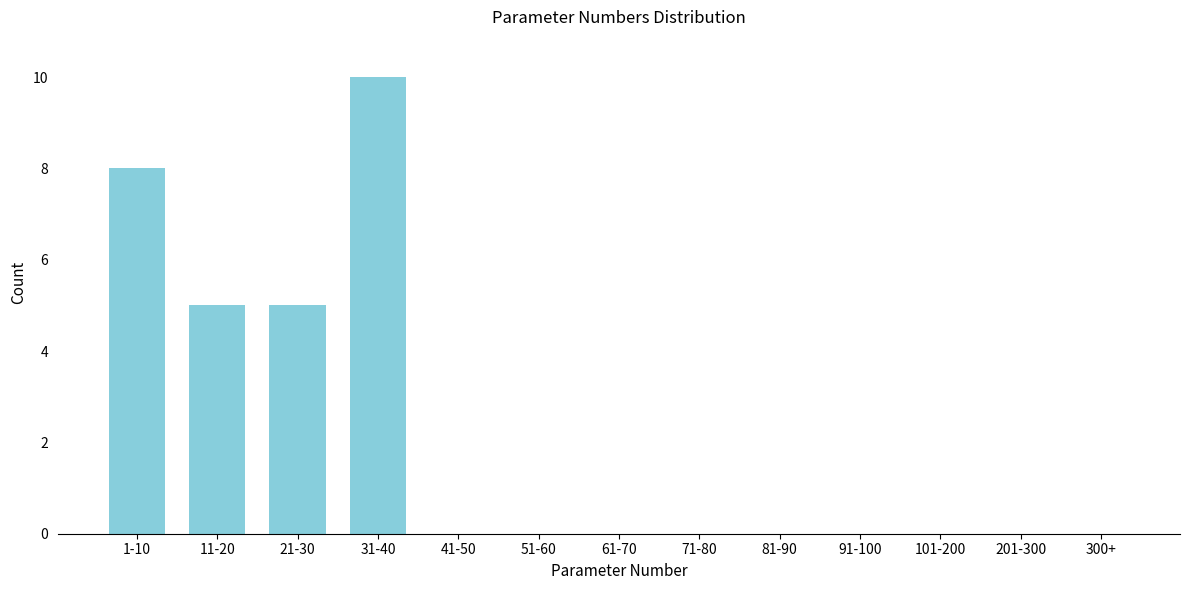

Reading left to right, transcribe all the data shown in this chart.

1-10=8	11-20=5	21-30=5	31-40=10	41-50=0	51-60=0	61-70=0	71-80=0	81-90=0	91-100=0	101-200=0	201-300=0	300+=0